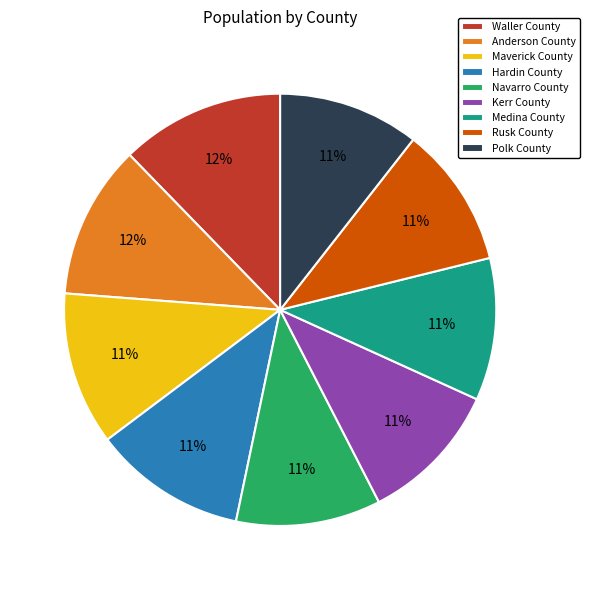

Combined, do Anderson County and Hardin County account for over 50%?

No